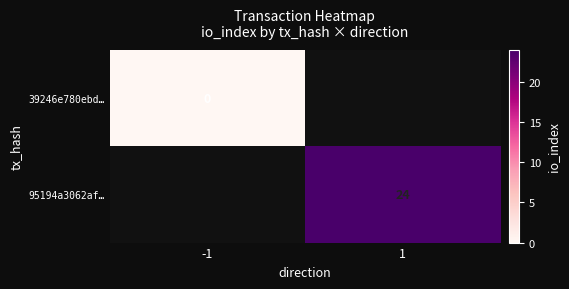

The value of 95194a3062af… at 1 is 42. True or false?

False